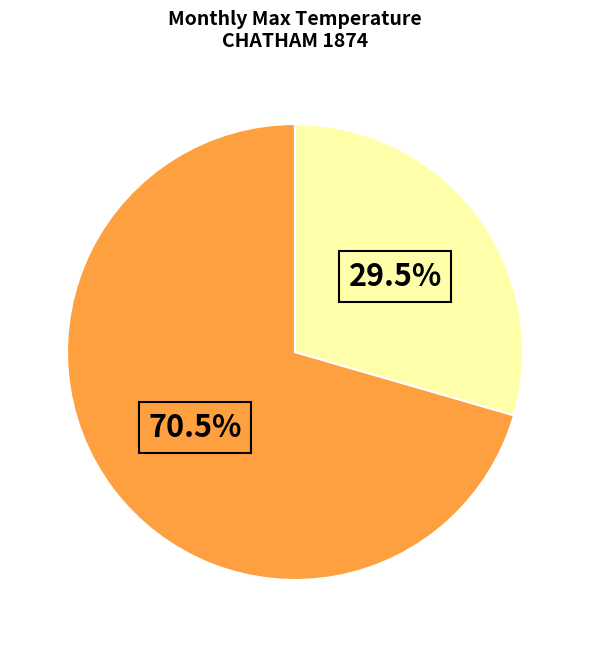

Is there any slice that represents more than half of the pie?

Yes